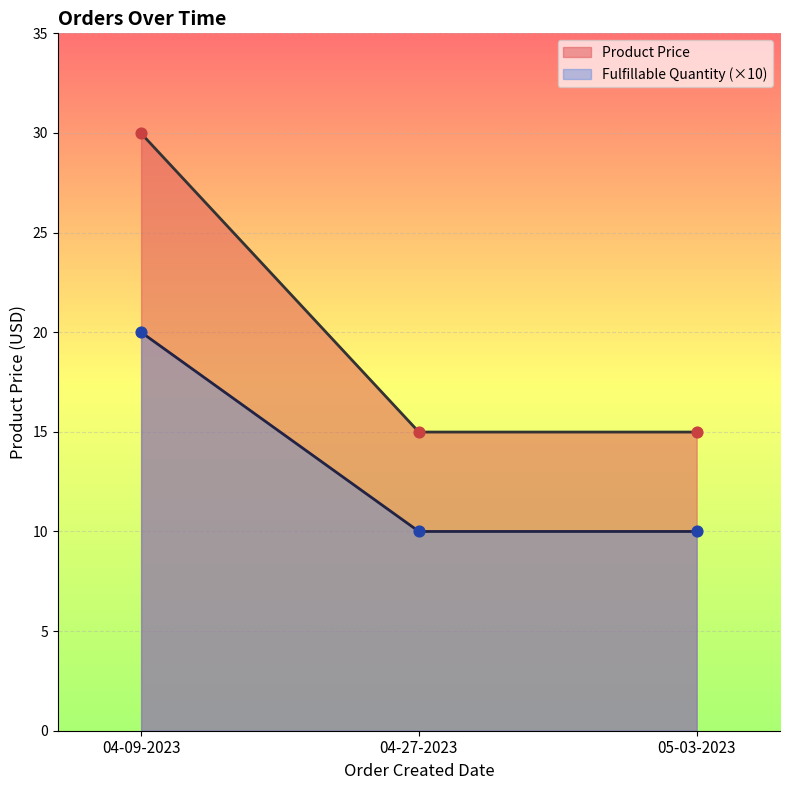

What is the total value across all series at 04-09-2023?

50.0